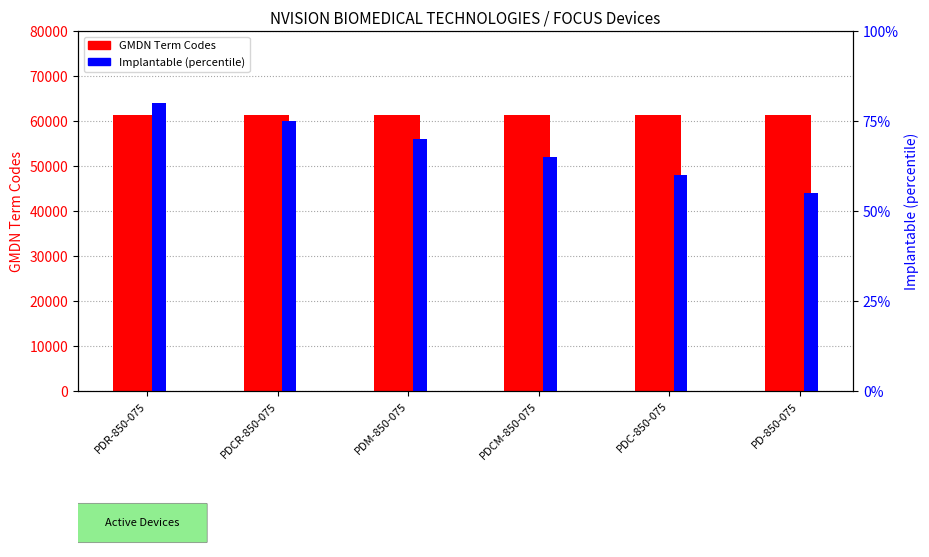

At which label does GMDN Term Codes reach its peak?

PDR-850-075